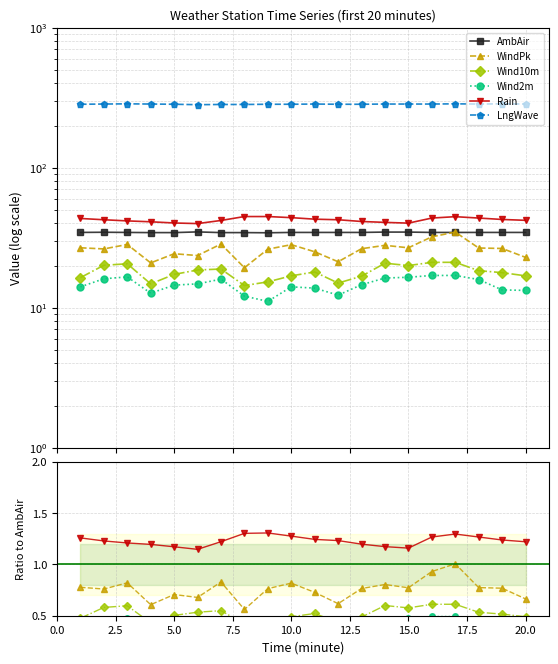

What is the difference between the second highest and second lowest values in the LngWave series?

0.1